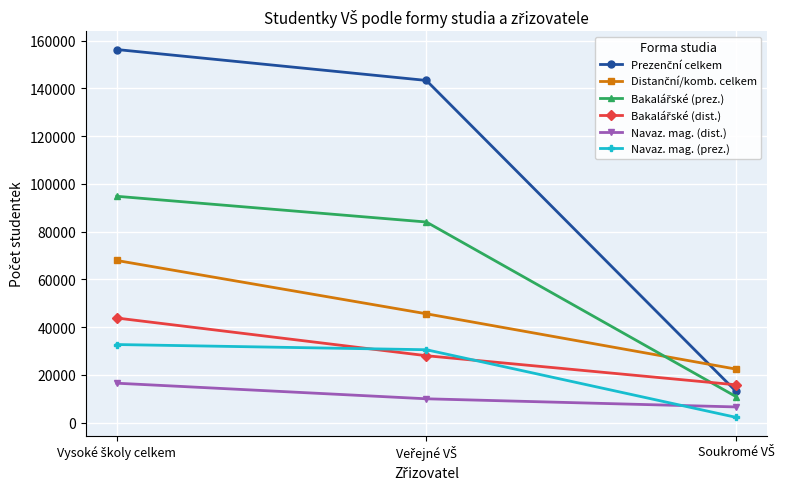

What is the average value of the Navaz. mag. (prez.) series?

21805